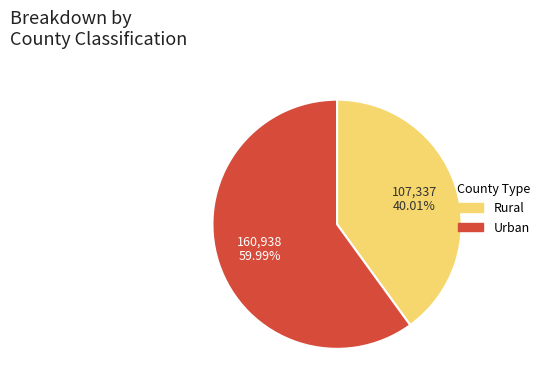

Which slice is the smallest?

Rural